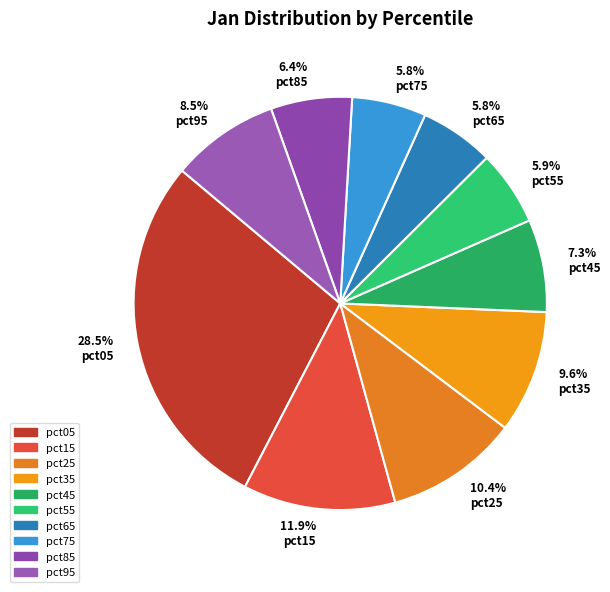

How many segments does this pie chart have?

10